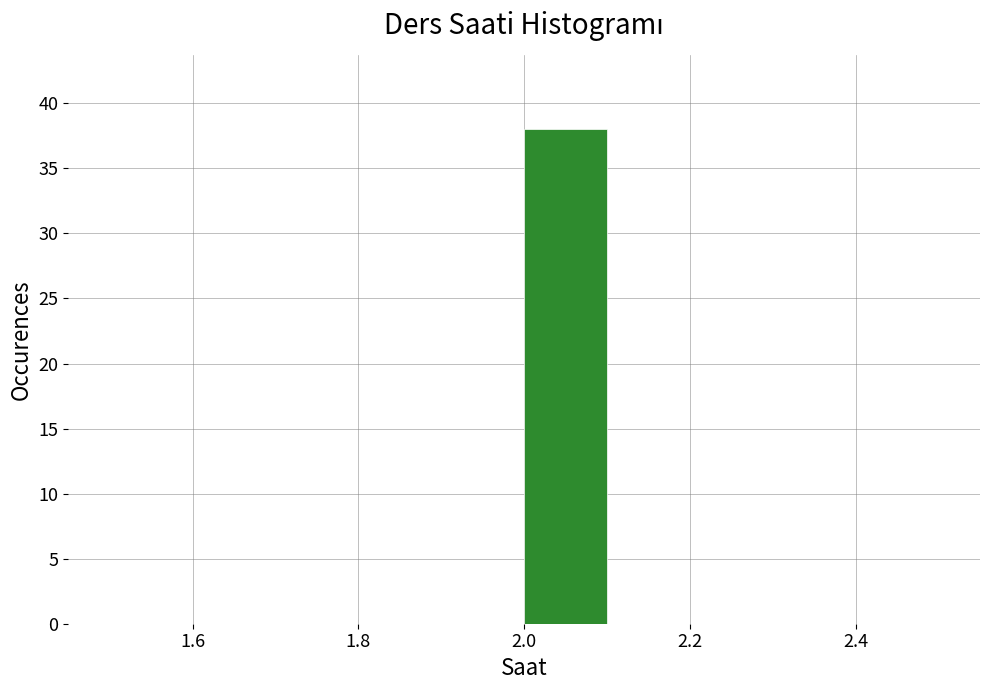

Reading left to right, transcribe this chart: for each bar, give the range it covers on the x-axis and its height. The values are not printed on the chart, so give them approximately, as read against the axis.

1.5 to 1.6: 0
1.6 to 1.7: 0
1.7 to 1.8: 0
1.8 to 1.9: 0
1.9 to 2.0: 0
2.0 to 2.1: 38
2.1 to 2.2: 0
2.2 to 2.3: 0
2.3 to 2.4: 0
2.4 to 2.5: 0